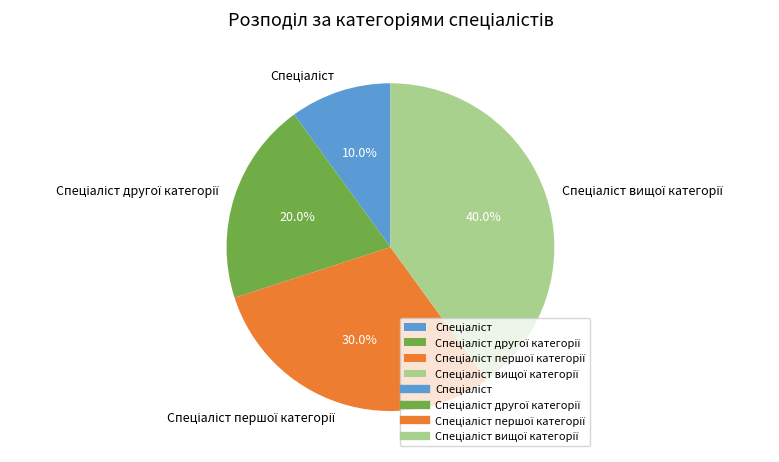

Is there a majority slice in this chart?

No